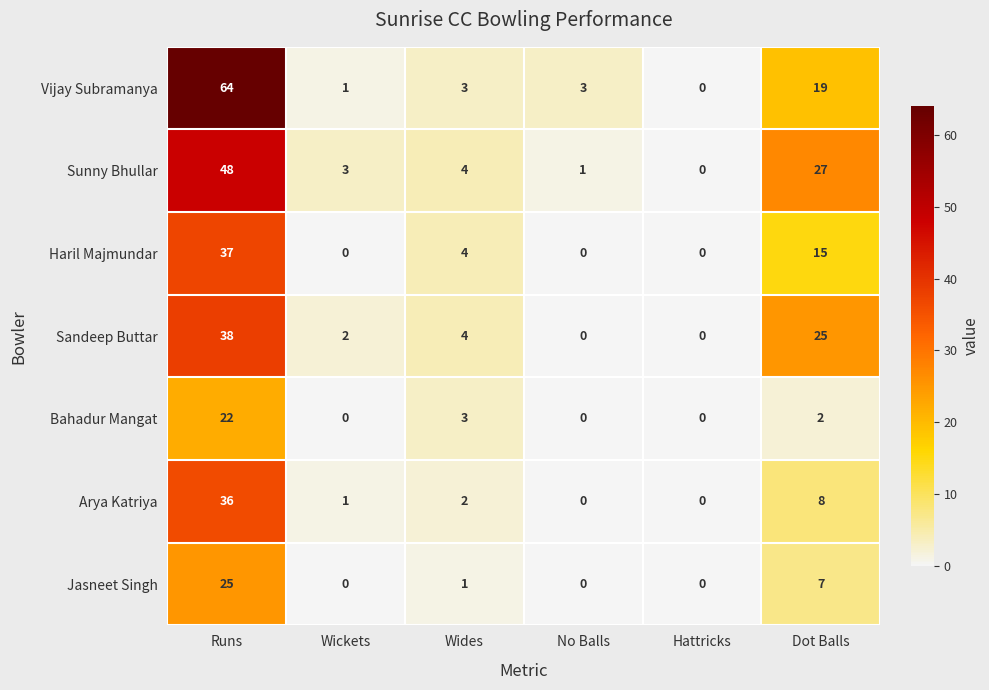

Count the number of categories in the chart.

6